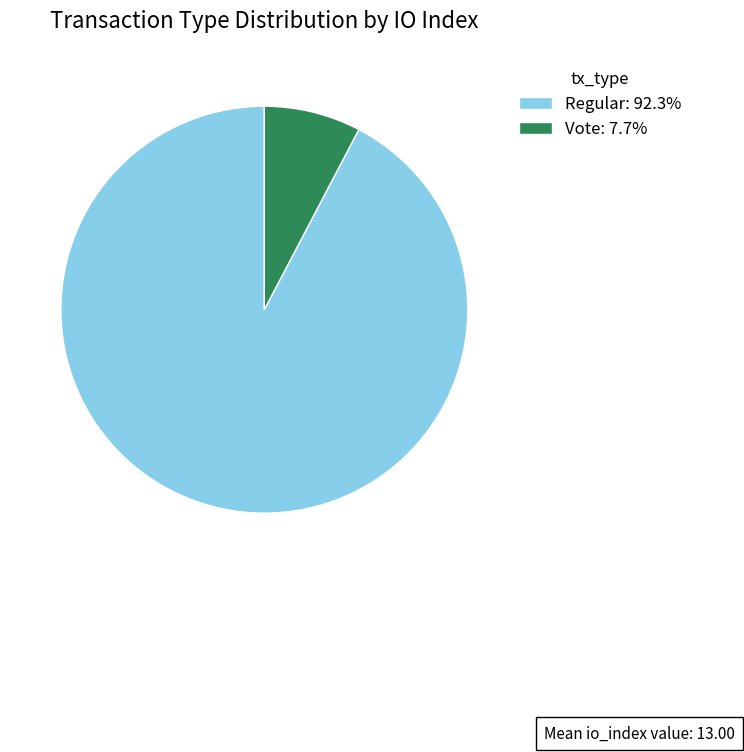

Do Vote: 7.7% and Regular: 92.3% together represent more than half of the pie?

Yes